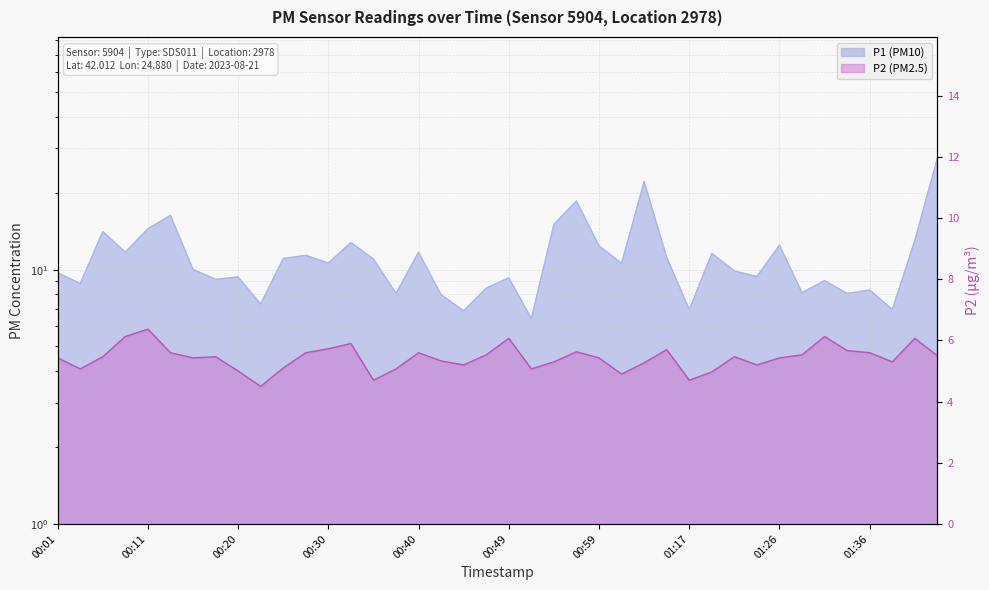

In P2, how many points are lower than both neighbors (excluding endpoints)?

10